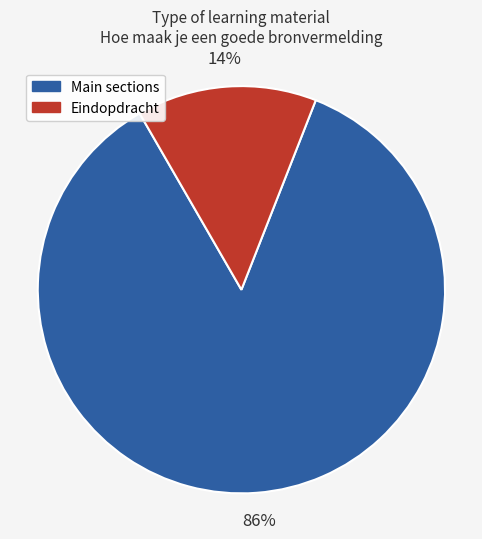

What is the largest slice in the pie chart?

Main sections